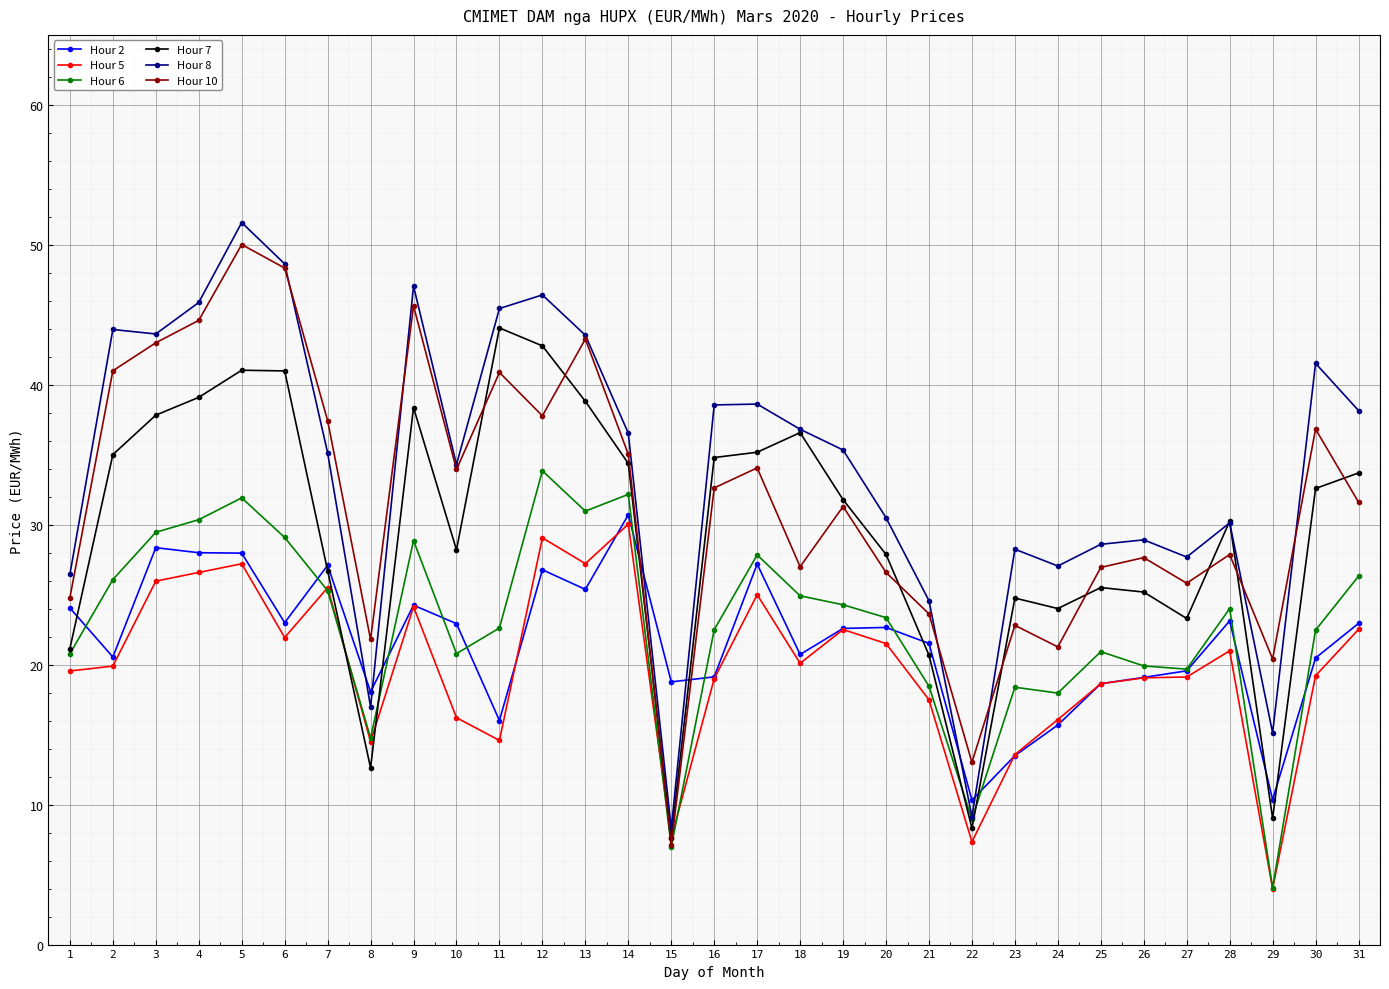

What is the sum of all Hour 8 values?

1052.9